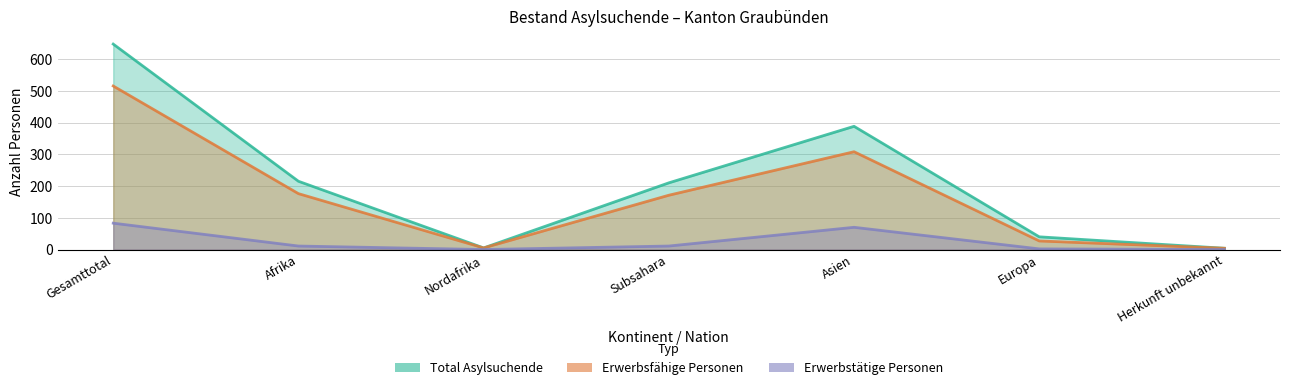

True or false: Erwerbsfähige Personen and Erwerbstätige Personen intersect in this chart.

False